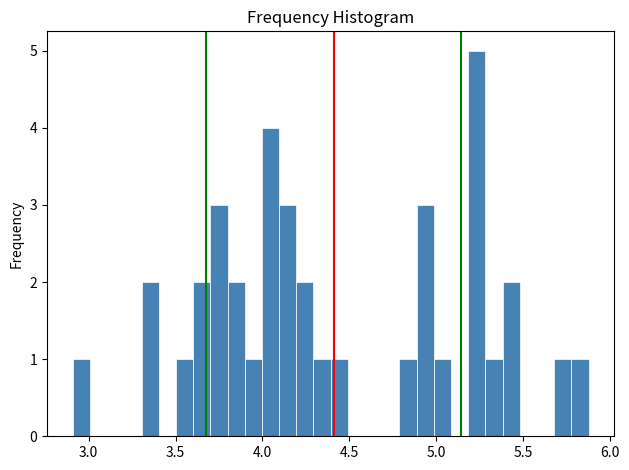

Read against the x-axis, roughly where is the centre of the tallest bar?

5.25